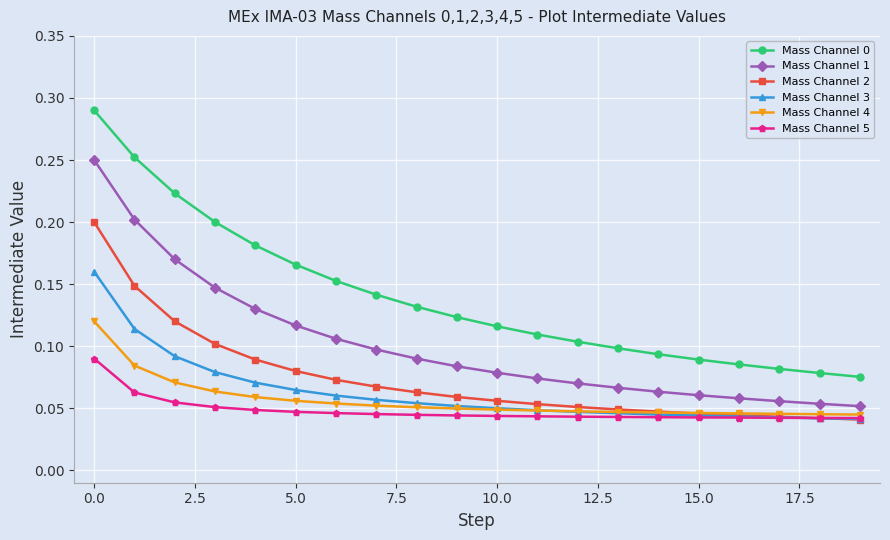

How many lines are shown in the chart?

6